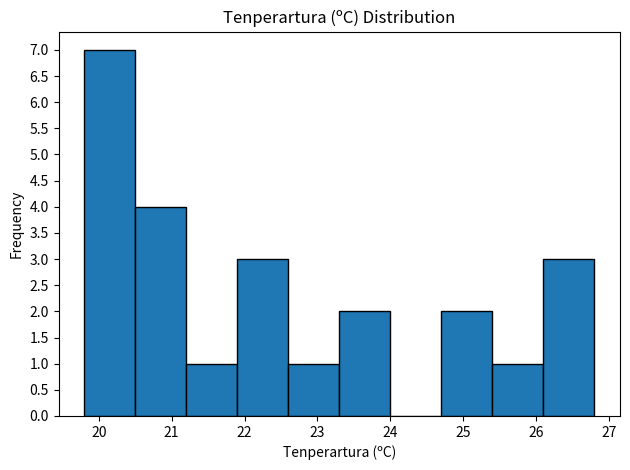

Reading left to right, list every bar in this chart as the range it spans on the x-axis followed by its height. The values are not printed on the chart, so give them approximately, as read against the axis.

19.8 to 20.5: 7
20.5 to 21.2: 4
21.2 to 21.9: 1
21.9 to 22.6: 3
22.6 to 23.3: 1
23.3 to 24.0: 2
24.0 to 24.7: 0
24.7 to 25.4: 2
25.4 to 26.1: 1
26.1 to 26.8: 3